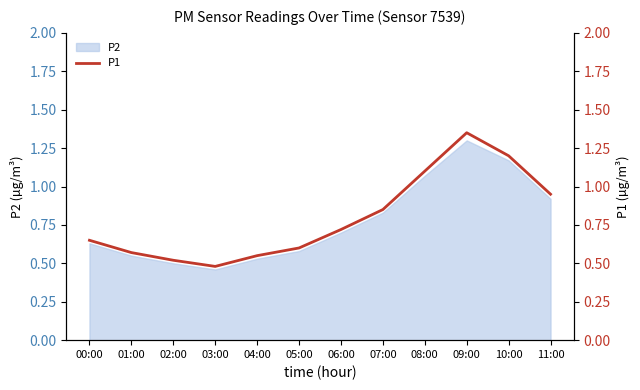

True or false: P2 has a value of 0.9 at 00:00.

False